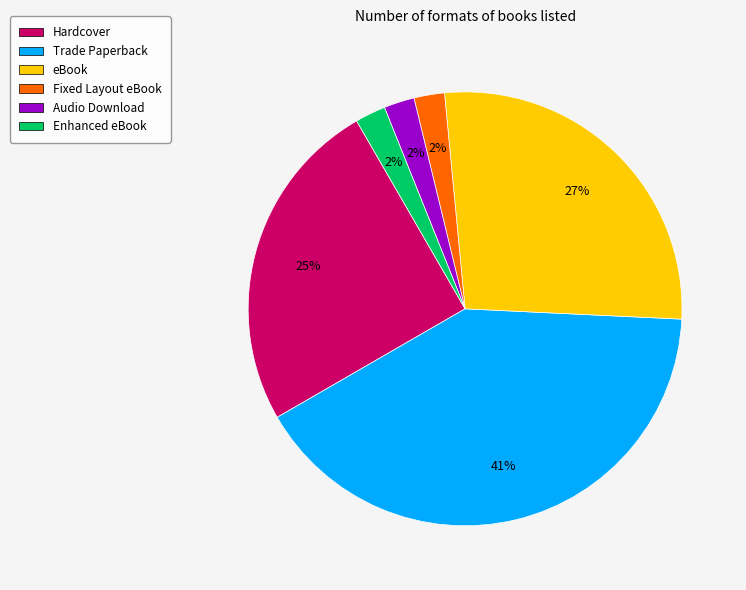

Combined, do eBook and Hardcover account for over 50%?

Yes